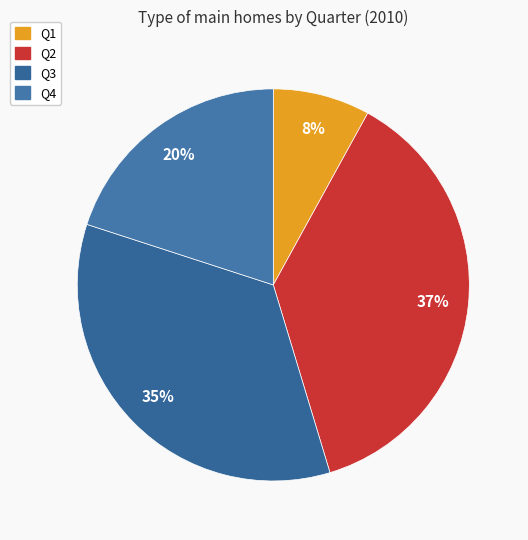

To the nearest percent, what percentage of the pie is Q1?

8%